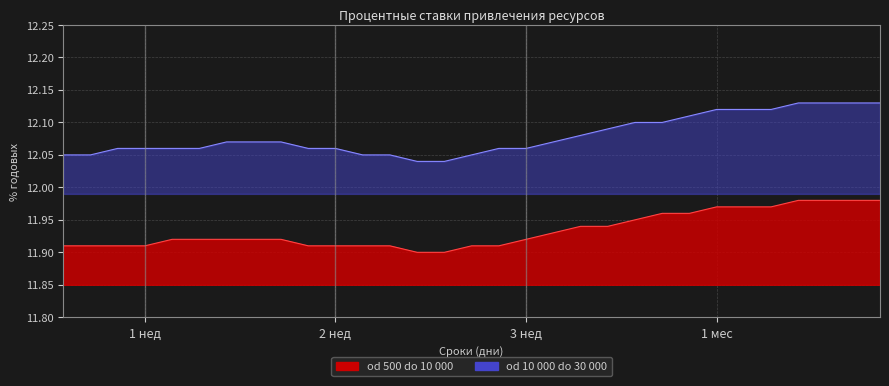

How many distinct data groups are displayed?

2